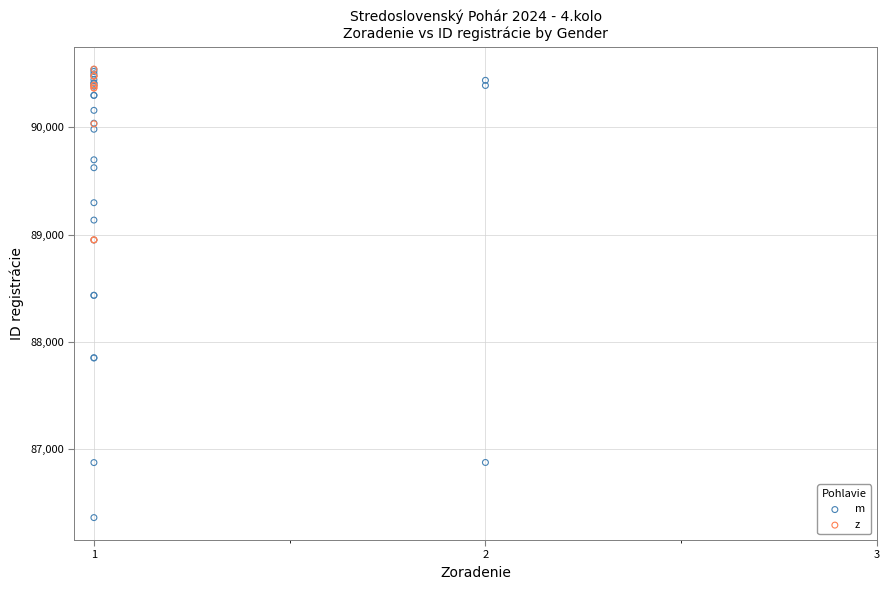

Which series has the widest spread of Y values?

m